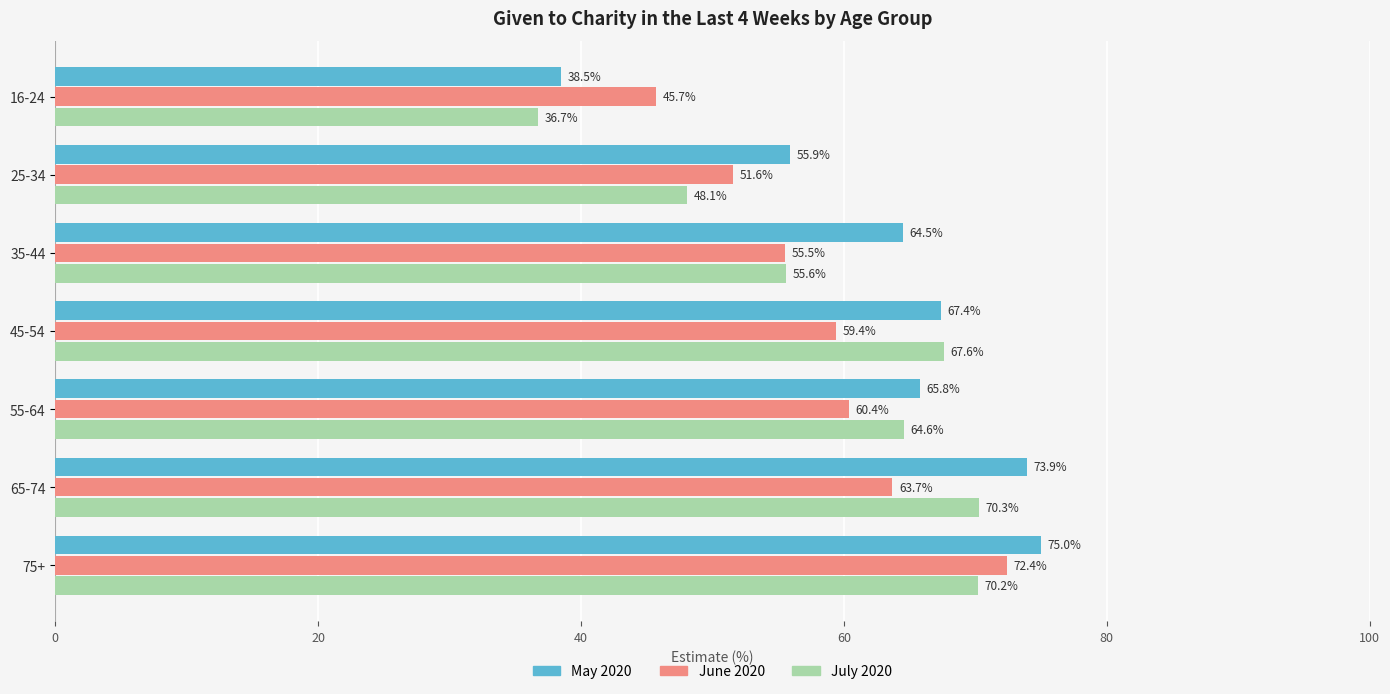

The value of July 2020 at 45-54 is 67.6. True or false?

True